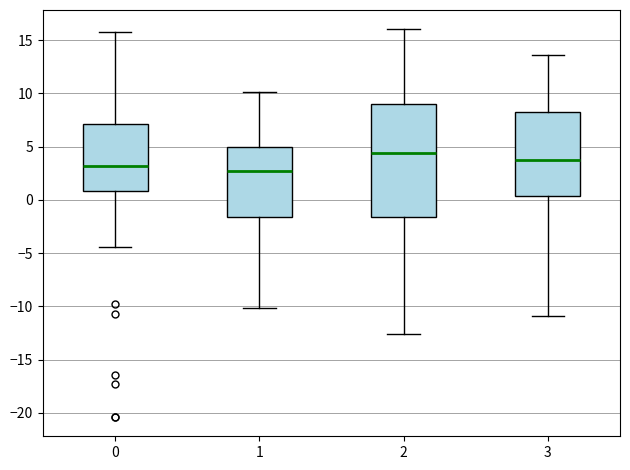

Which box is the tallest, from its lower edge to its upper edge?

2